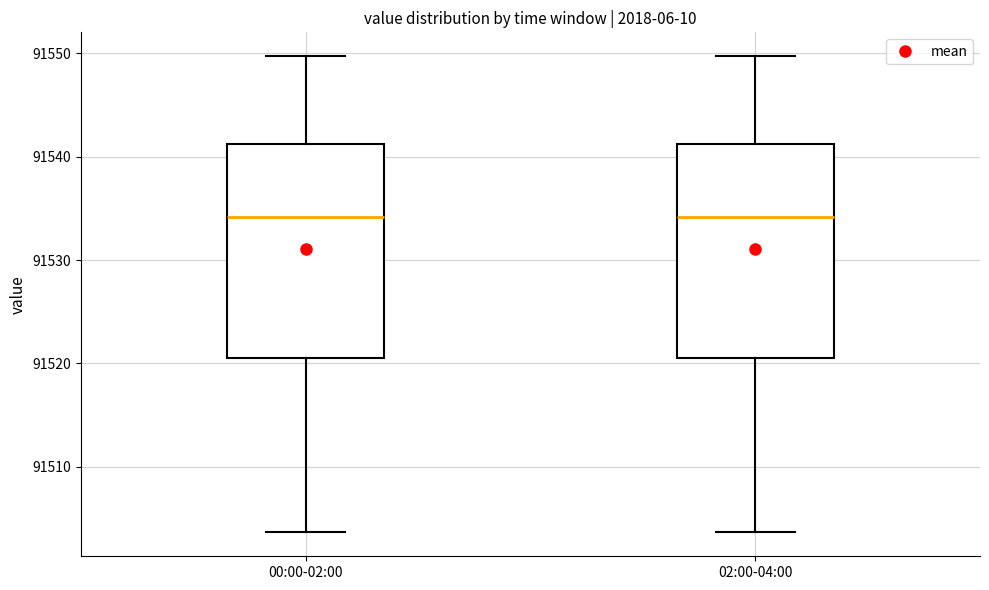

Reading left to right, transcribe this box plot: for each box, give where its median line is, the range the box spans, and where its two whiskers end, as read against the y-axis. The values are not printed on the chart, so give them approximately, as read against the axis.

00:00-02:00: median 91534, box 91520 to 91541, whiskers 91504 to 91550
02:00-04:00: median 91534, box 91520 to 91541, whiskers 91504 to 91550